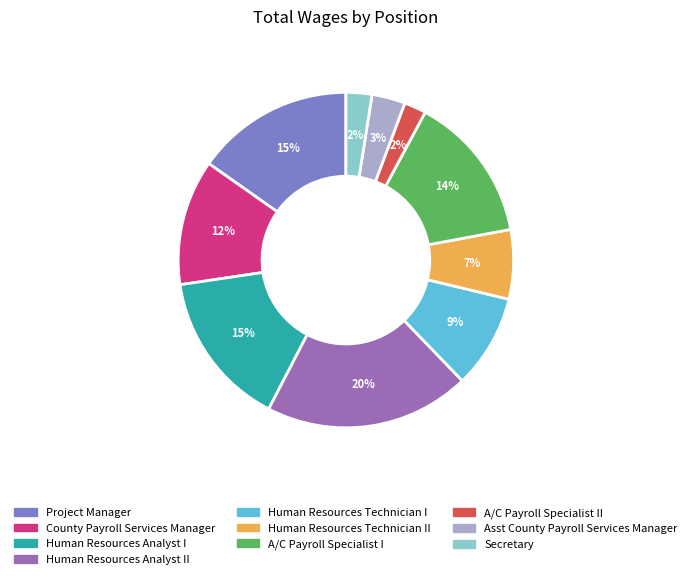

Count the number of slices in the pie.

10